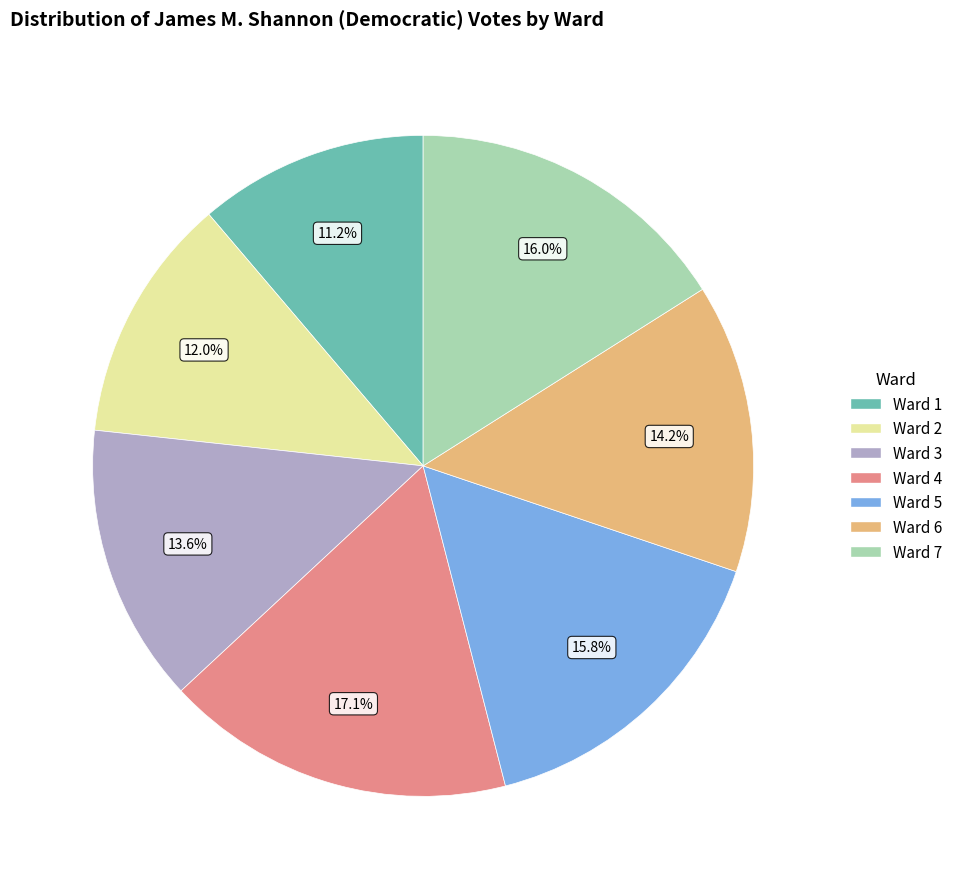

What is the smallest slice in the pie chart?

Ward 1